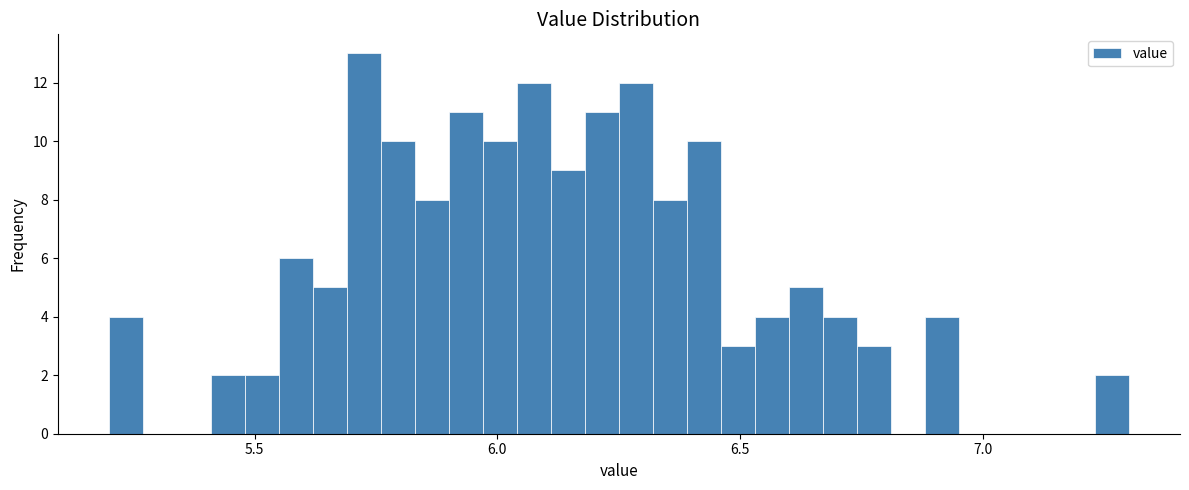

Read against the x-axis, roughly where is the centre of the tallest bar?

5.75